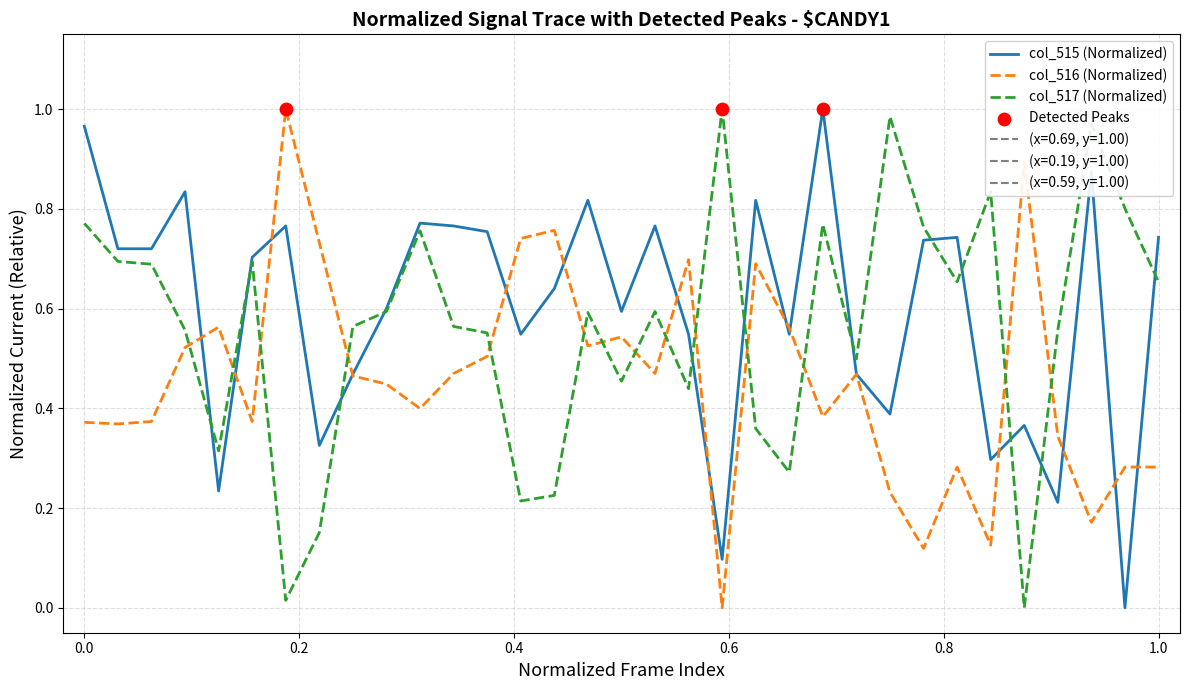

Which series has the largest total across all categories?

col_515 (Normalized)